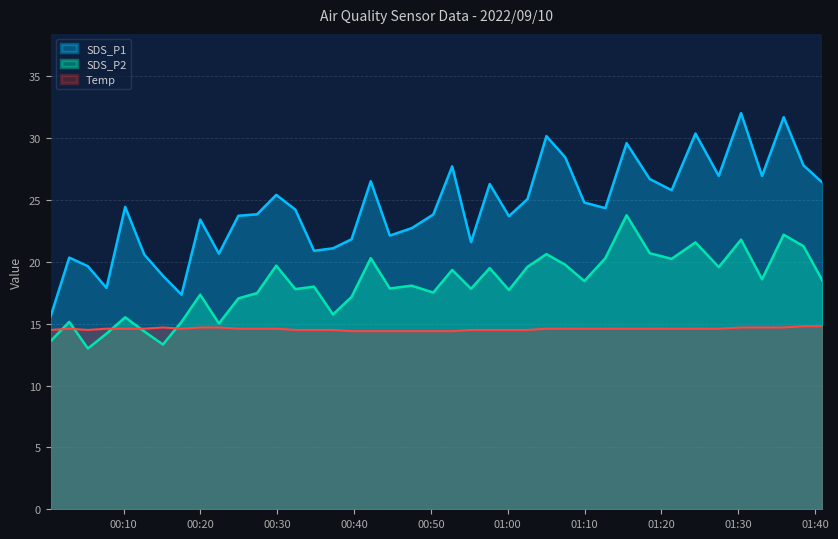

Which series has the widest spread of values?

SDS_P1